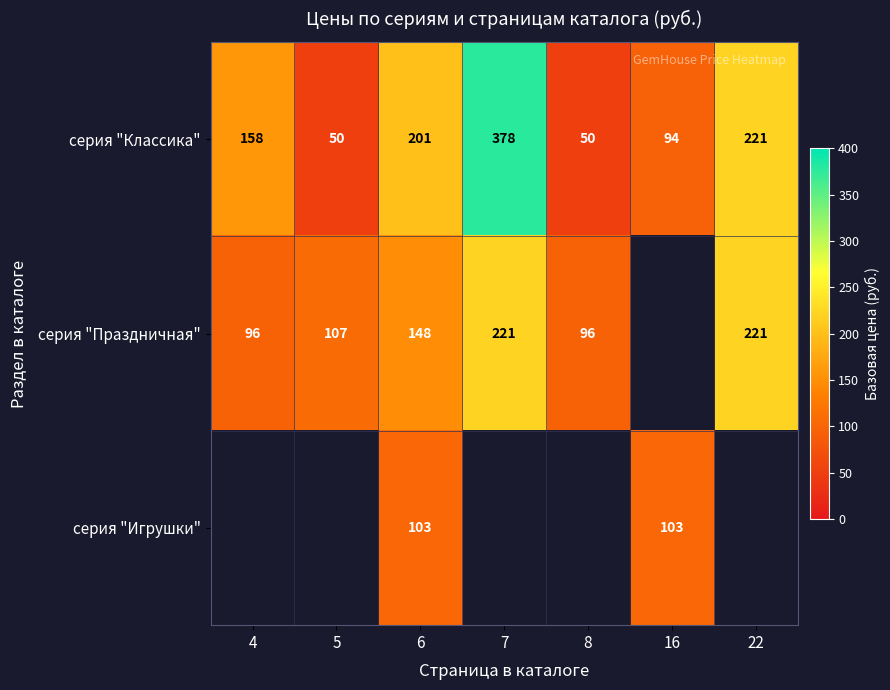

Is it true that серия "Праздничная" equals 164 at 4?

False